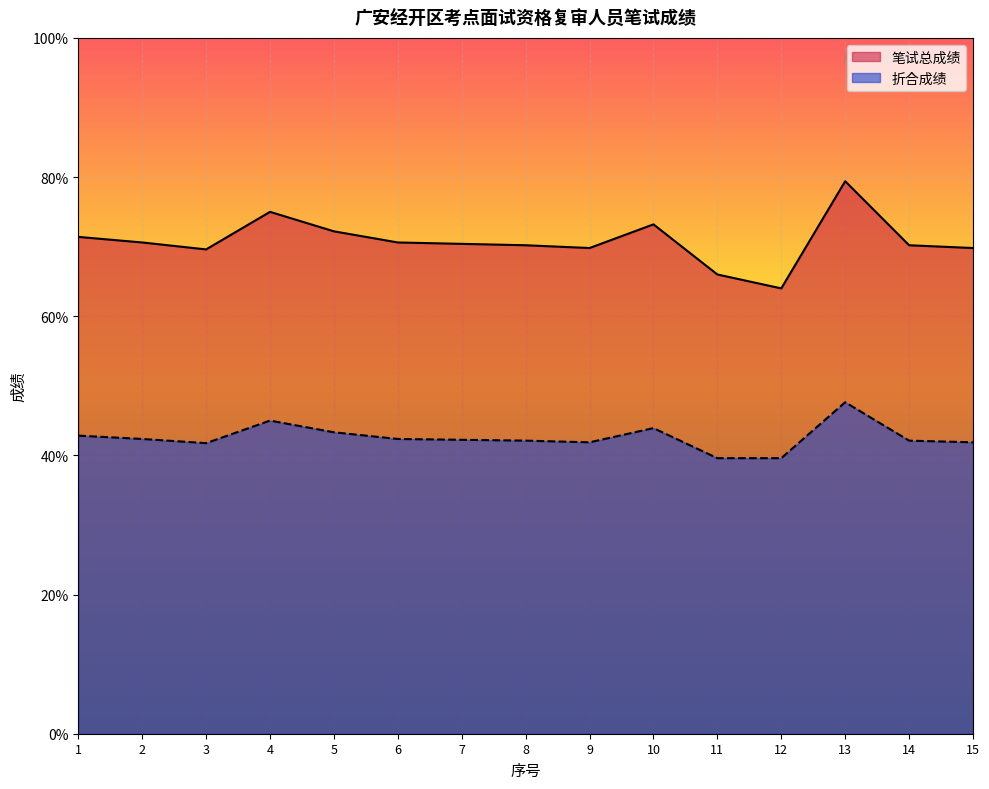

Reading right to left, what are all the values shown in this chart?

笔试总成绩: 69.8	70.2	79.4	64.0	66.0	73.2	69.8	70.2	70.4	70.6	72.2	75.0	69.6	70.6	71.4
折合成绩: 41.9	42.1	47.6	39.6	39.6	43.9	41.9	42.1	42.2	42.4	43.3	45.0	41.8	42.4	42.8